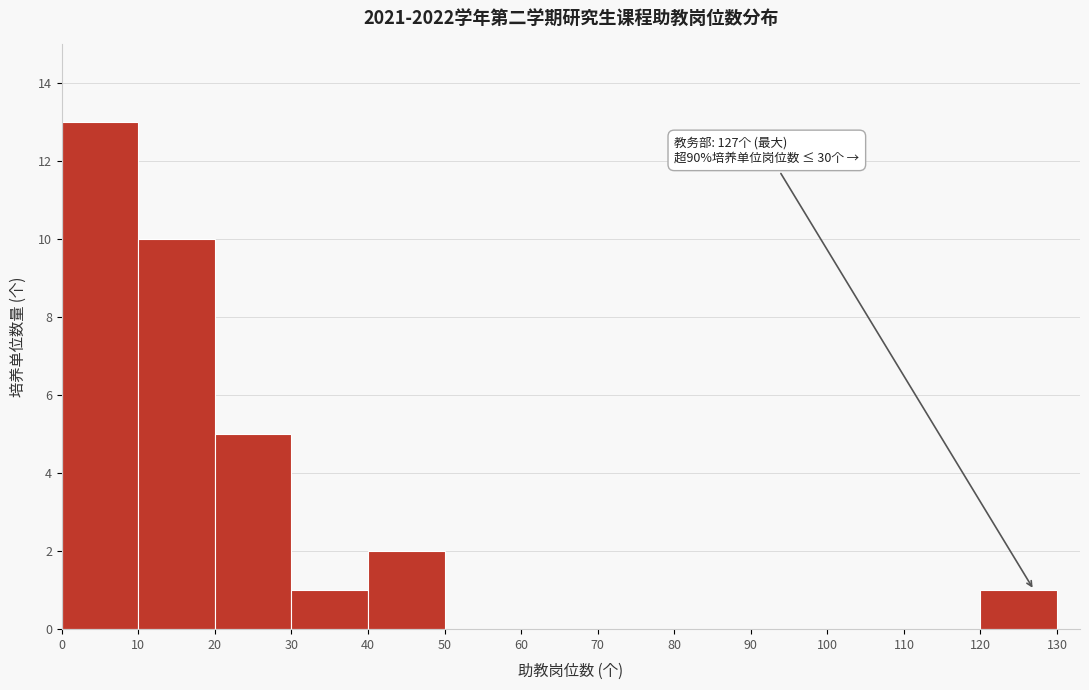

Over which range of the x-axis is the bar tallest?

0 to 10